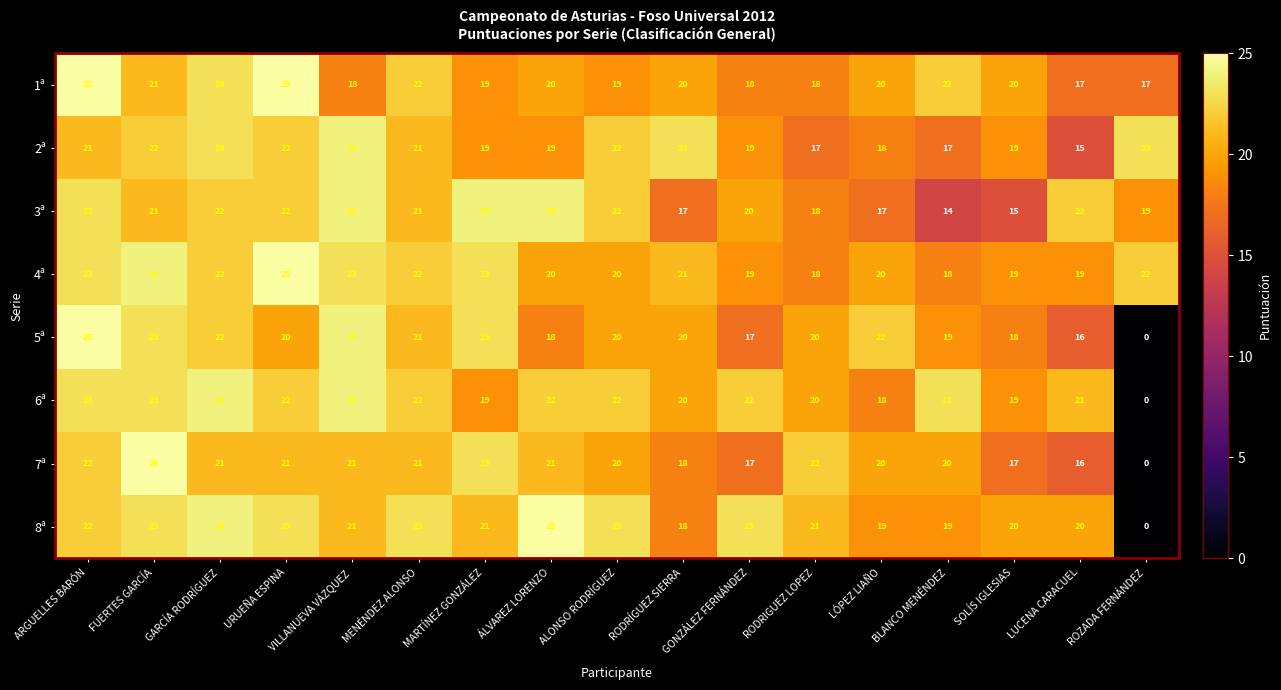

What is the total value across all series at RODRÍGUEZ SIERRA?

157